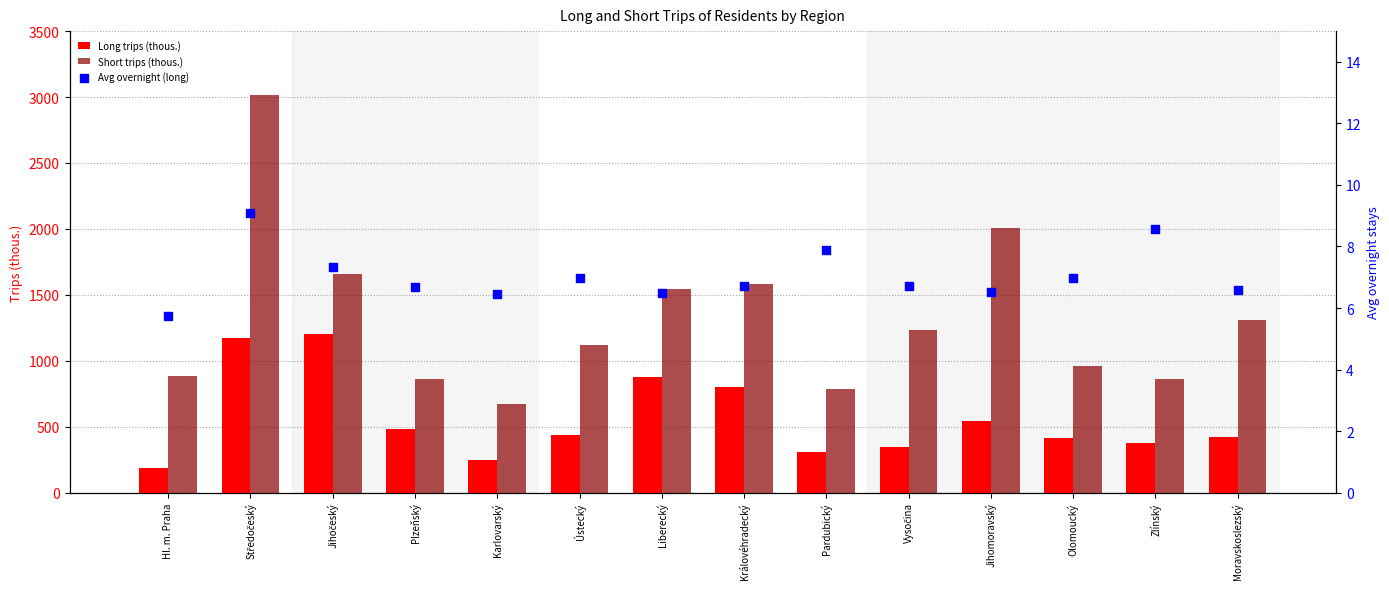

At how many categories does at least one series exceed 927?

9